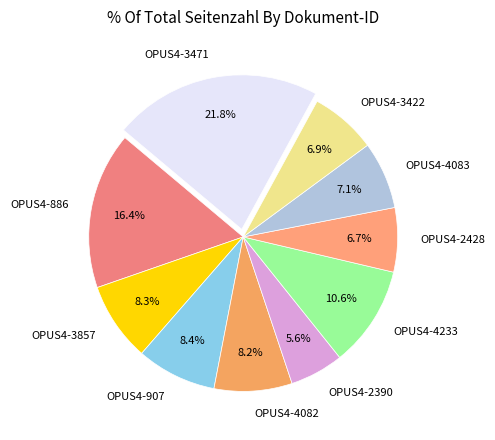

To the nearest percent, what is the combined percentage of OPUS4-4082 and OPUS4-907?

17%